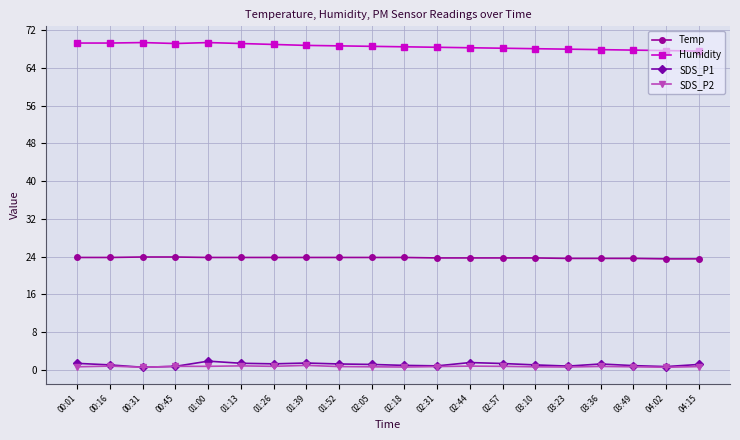

The Humidity series shows 34.7 at 03:36. True or false?

False